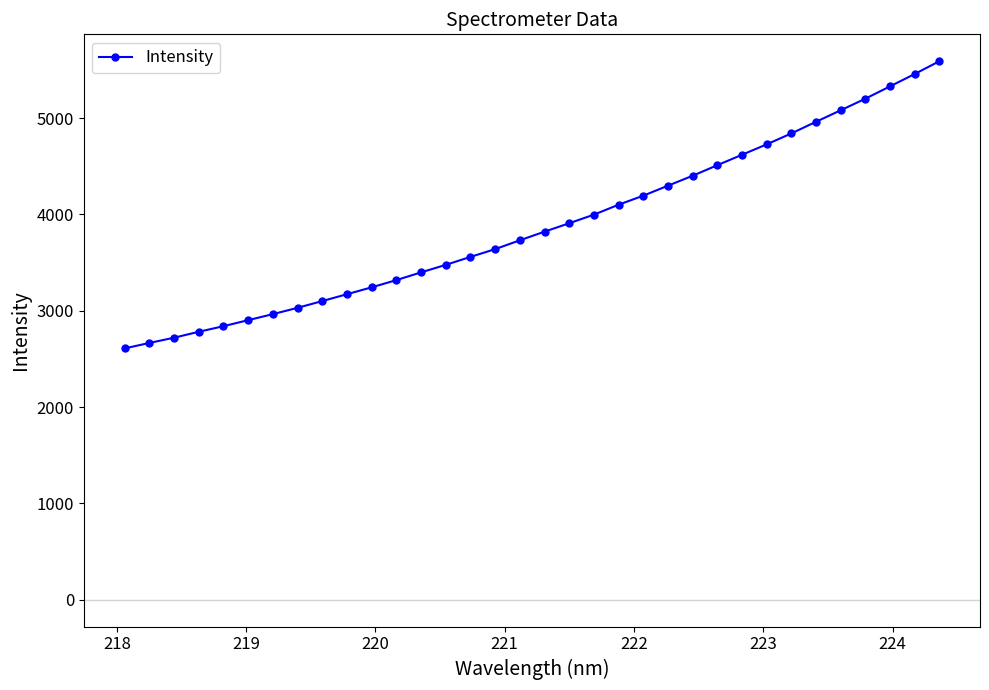

How many data points are above 3820?

17